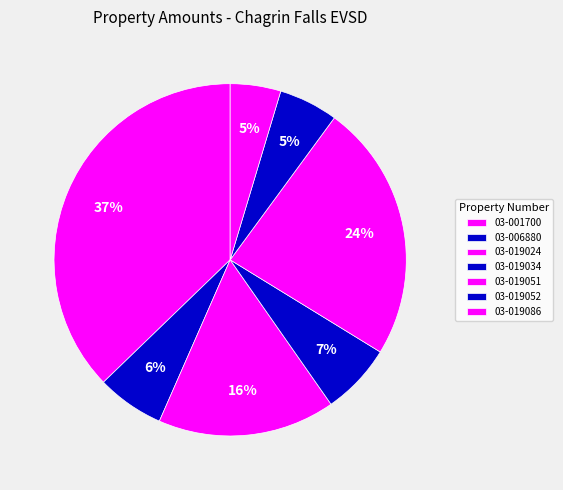

How many slices are in this pie chart?

7